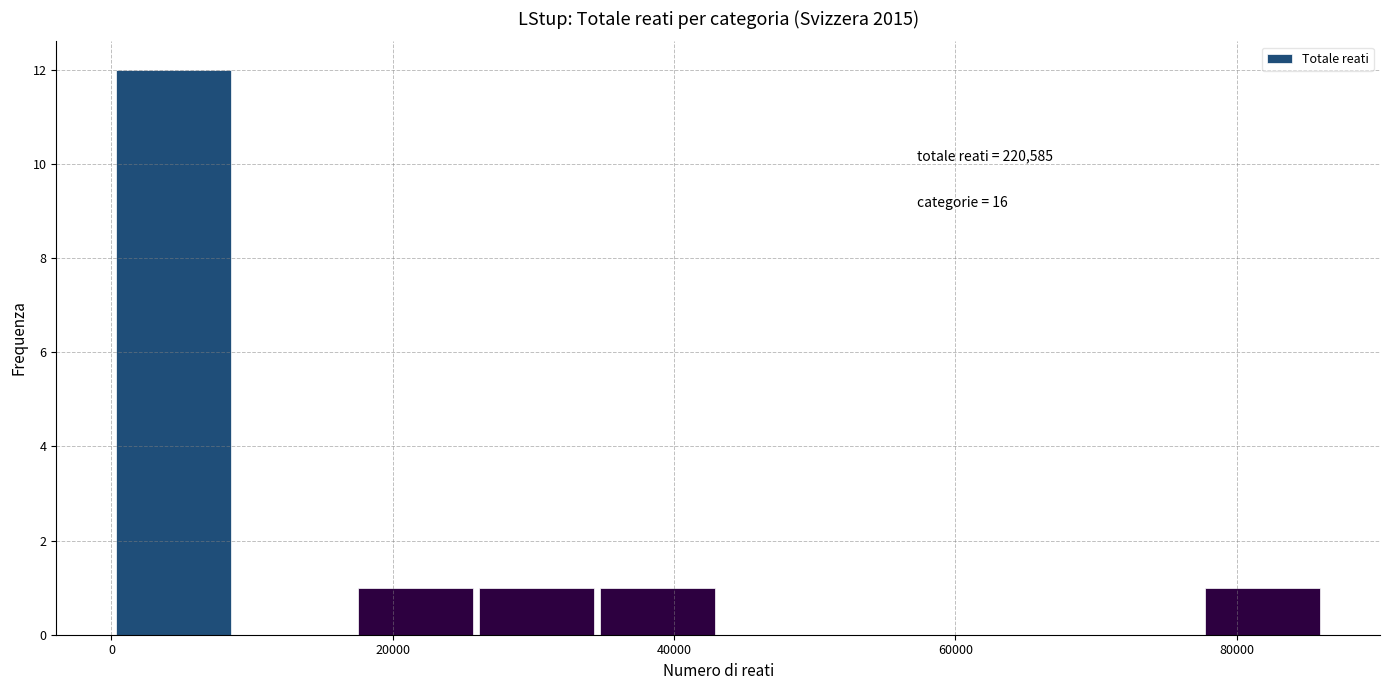

Over which range of the x-axis is the bar tallest?

0 to 8000